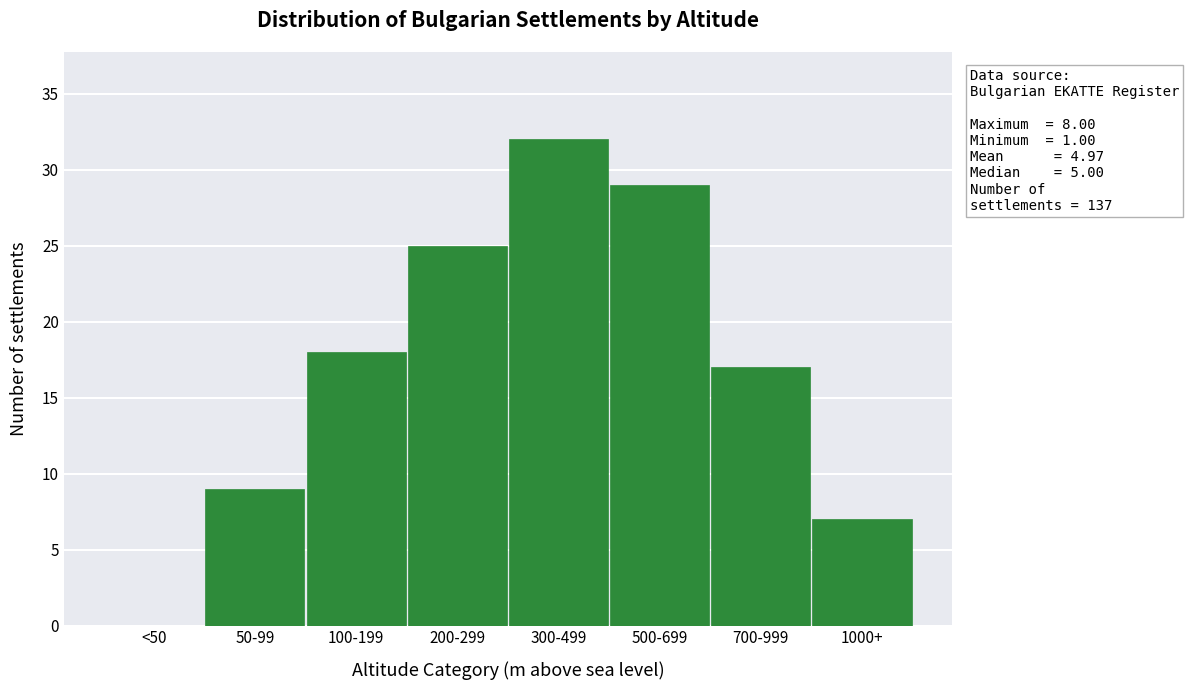

Reading left to right, what are all the values shown in this chart?

<50=0	50-99=9	100-199=18	200-299=25	300-499=32	500-699=29	700-999=17	1000+=7